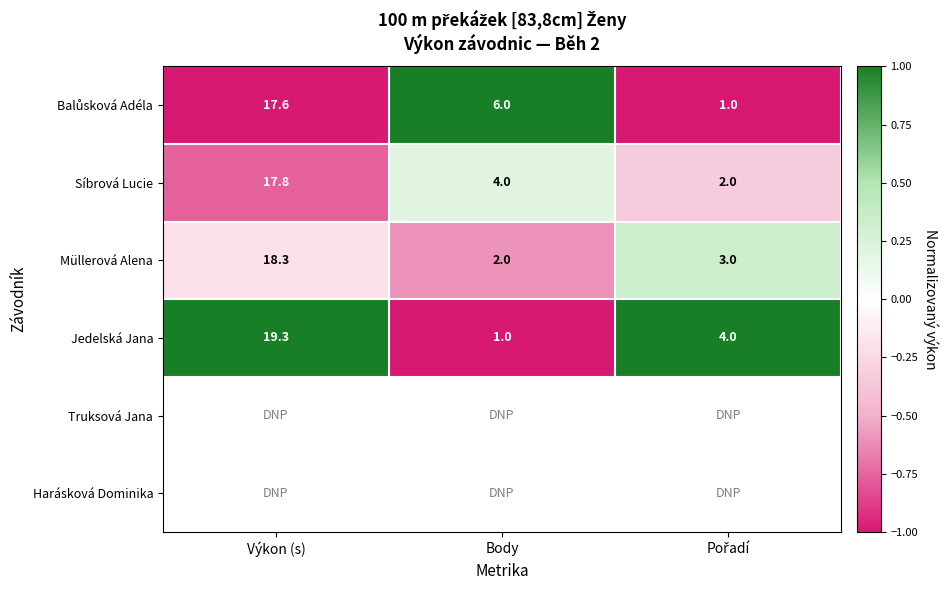

What is the difference between the second highest and minimum values in the Müllerová Alena series?

1.0